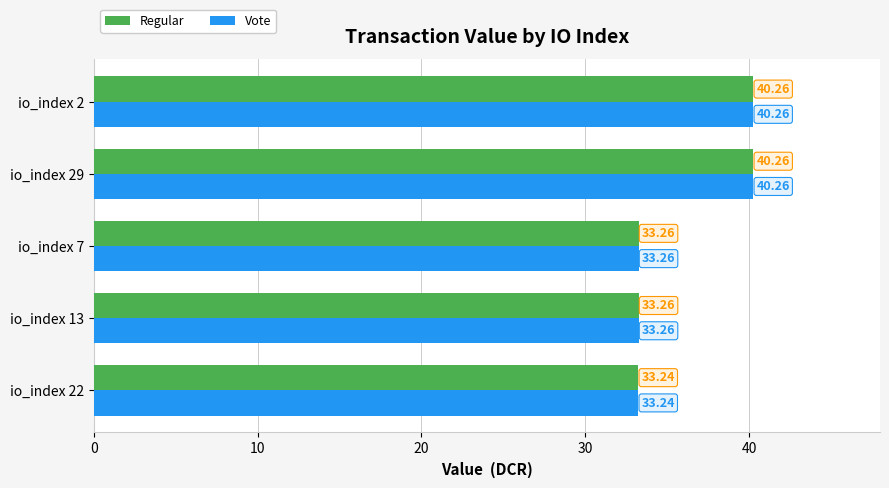

What is the average value of the Vote series?

36.1